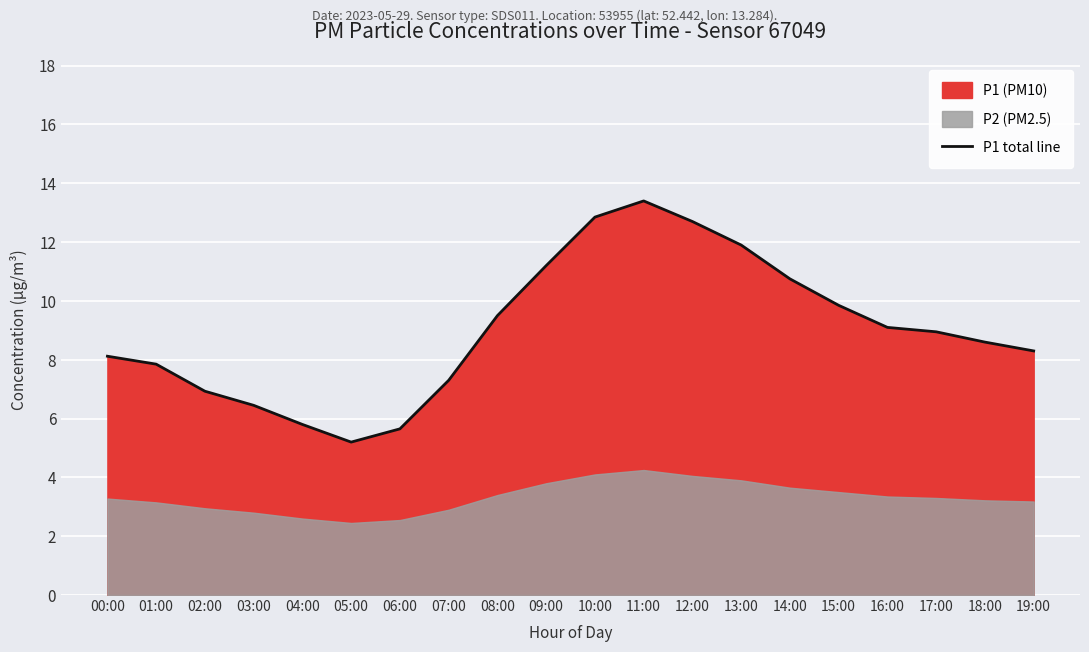

How many interior local valleys (lower than both neighbors) does the data have?

1